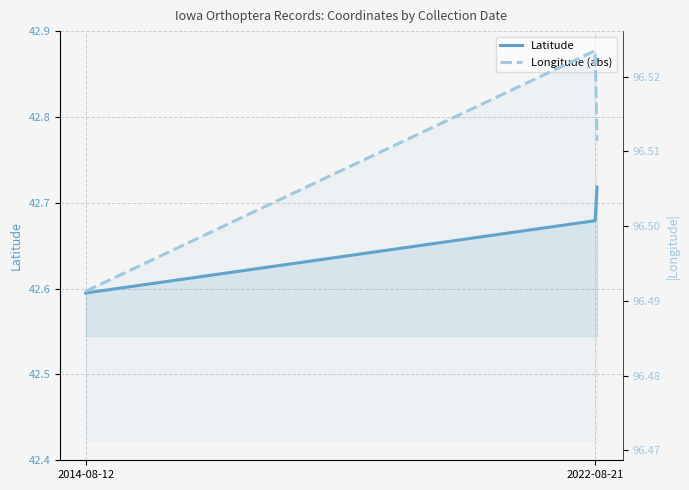

True or false: Latitude and Longitude (abs) intersect in this chart.

False